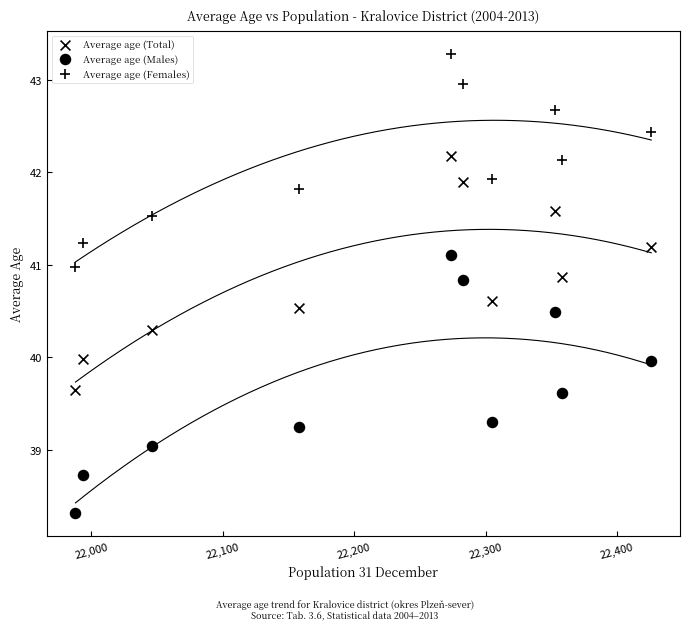

How many points are shown in the scatter plot?

30